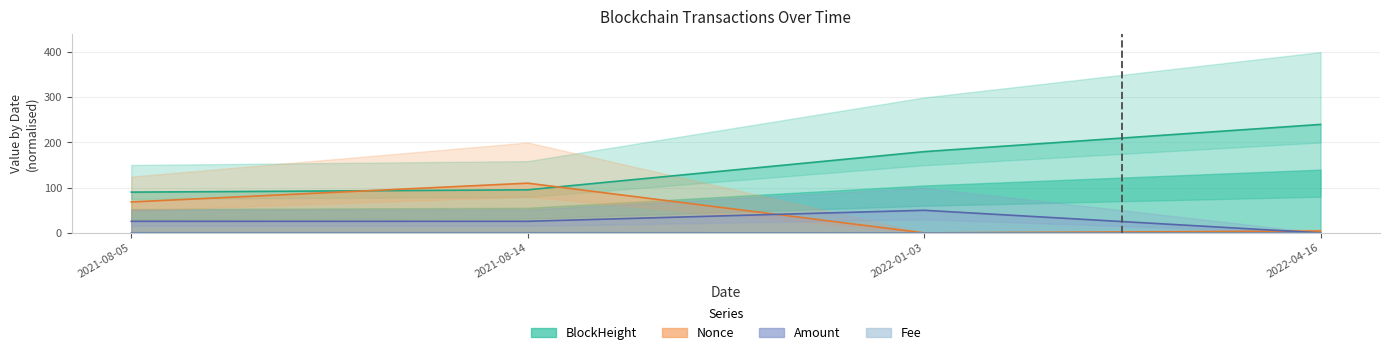

How many lines are shown in the chart?

4